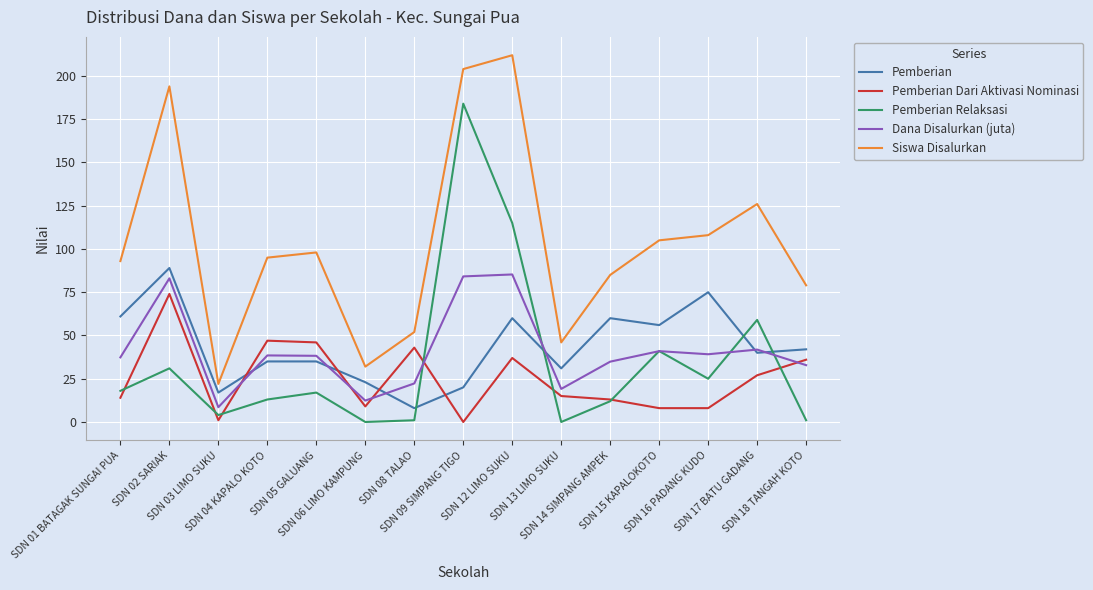

True or false: Siswa Disalurkan and Pemberian intersect in this chart.

False